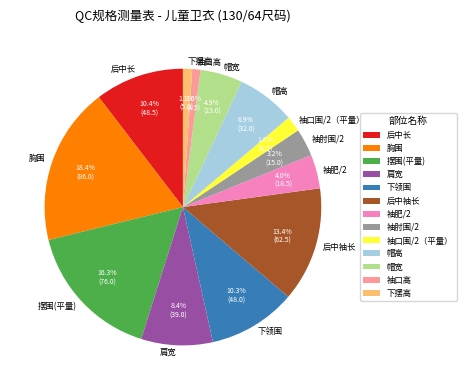

What is the largest slice in the pie chart?

胸围